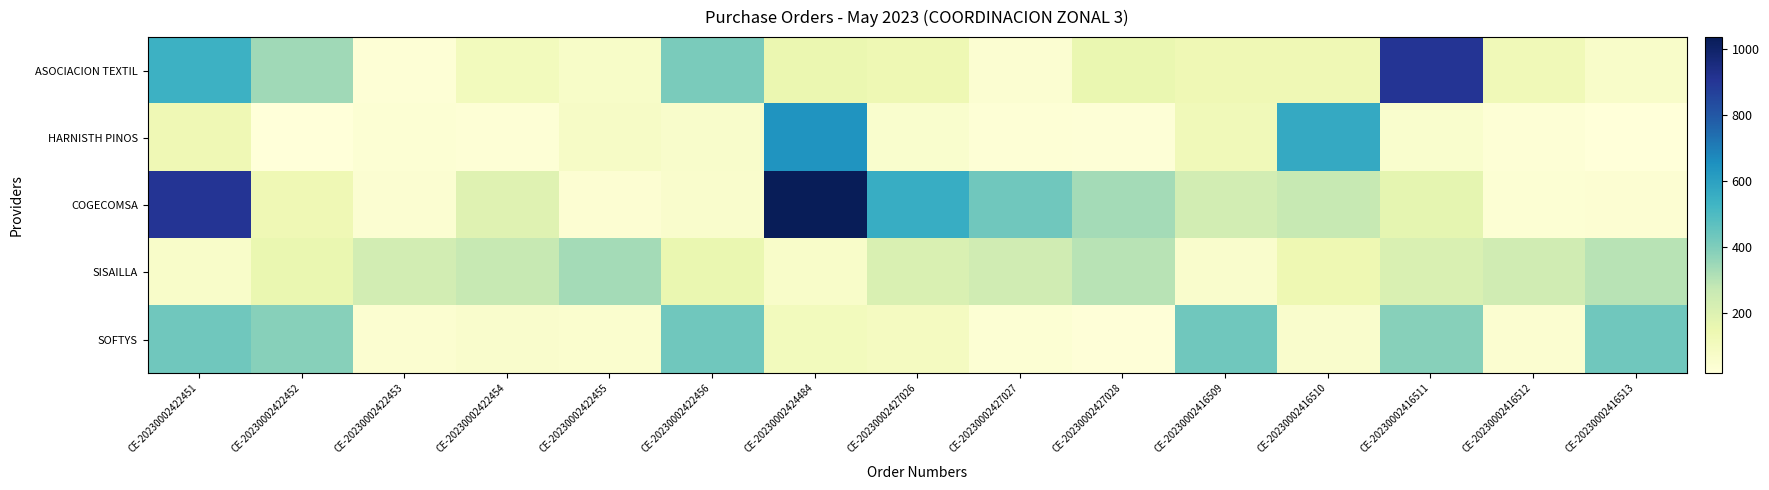

Between CE-20230002427026 and CE-20230002422454, which is larger?

CE-20230002427026